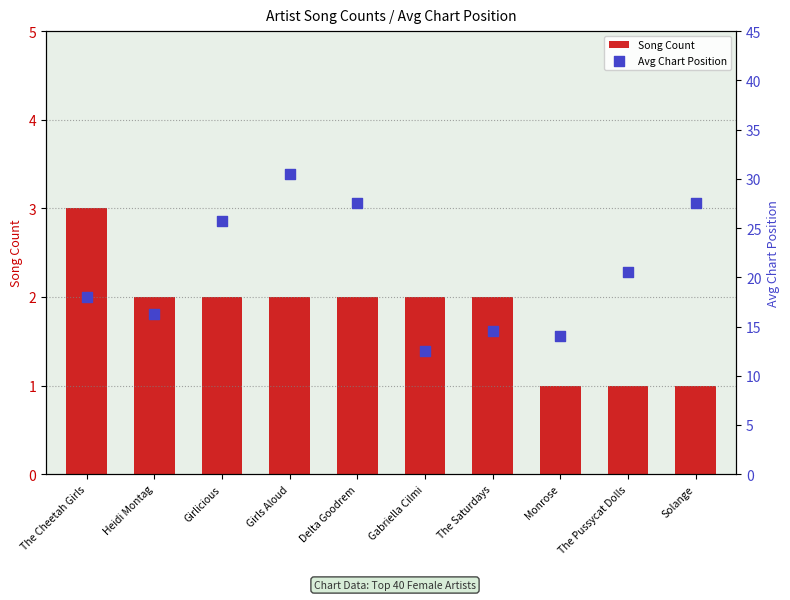

Is the value of Avg Chart Position at The Saturdays greater than the value of Song Count at Solange?

Yes